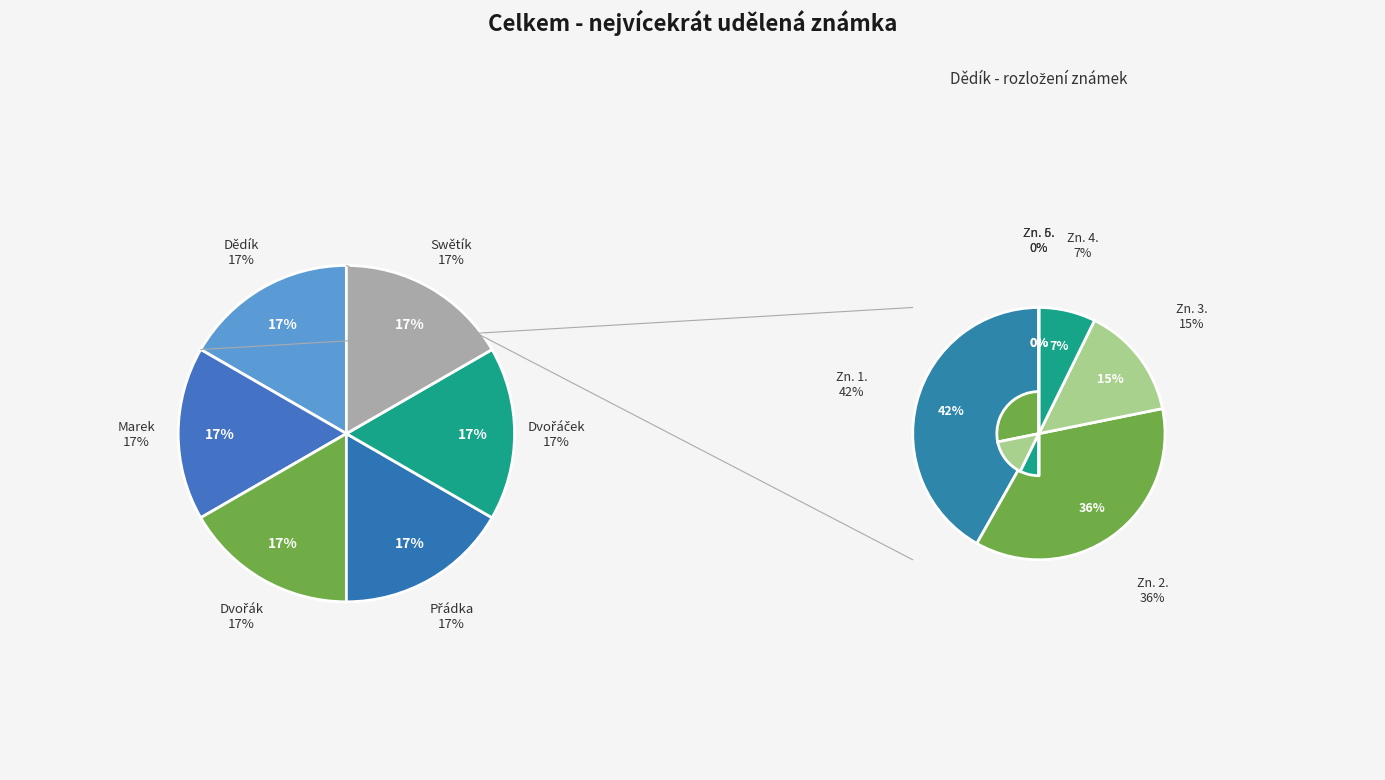

Between Swětík and Přádka, which is larger?

Přádka